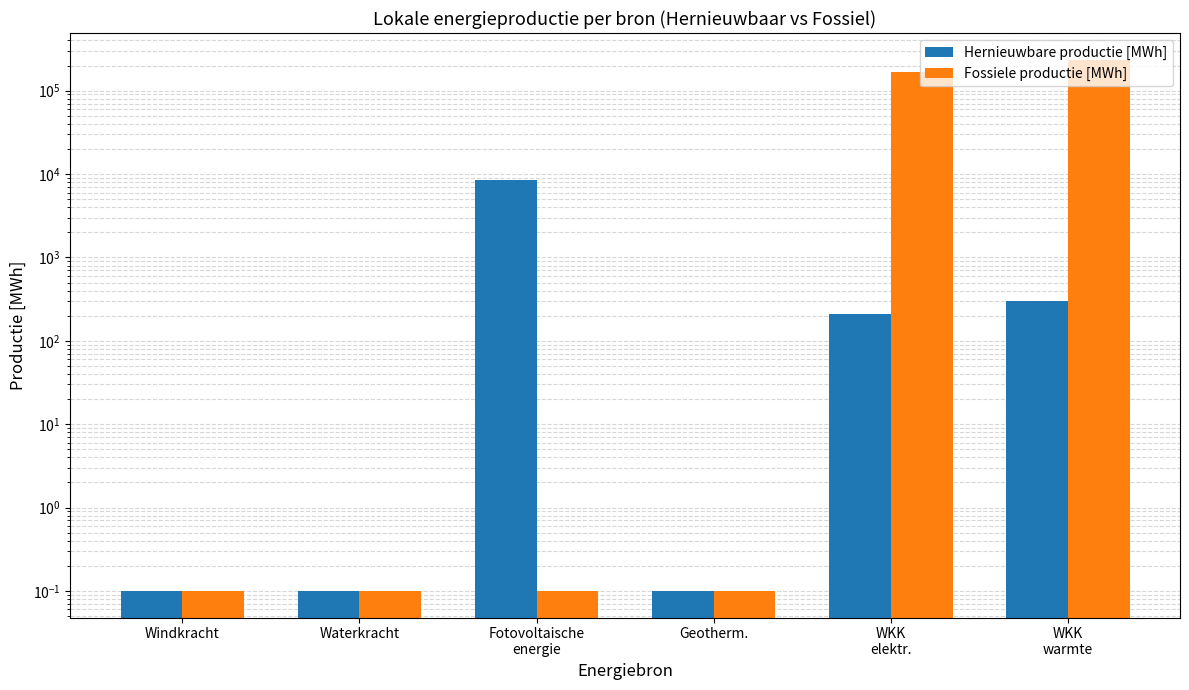

At how many categories does at least one series exceed 140834?

2